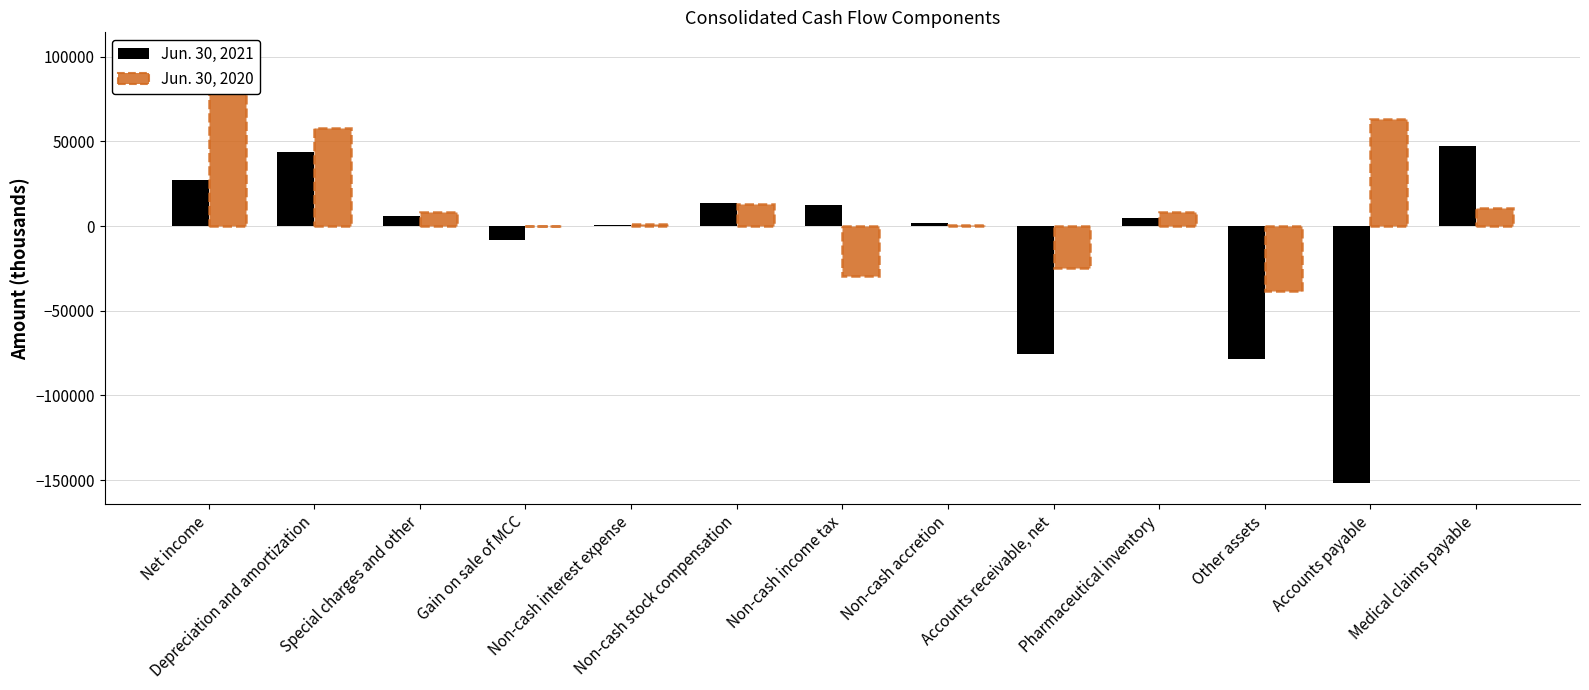

True or false: Jun. 30, 2020 has a value of 8309 at Special charges and other.

True